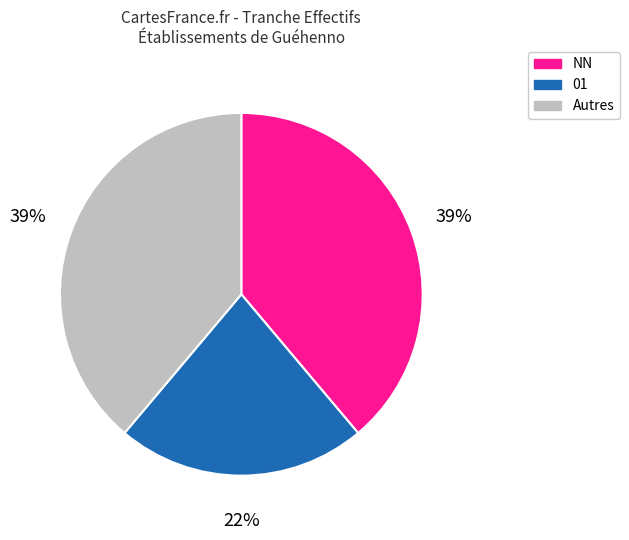

Approximately how many times larger is the value at Autres compared to NN?

1.0